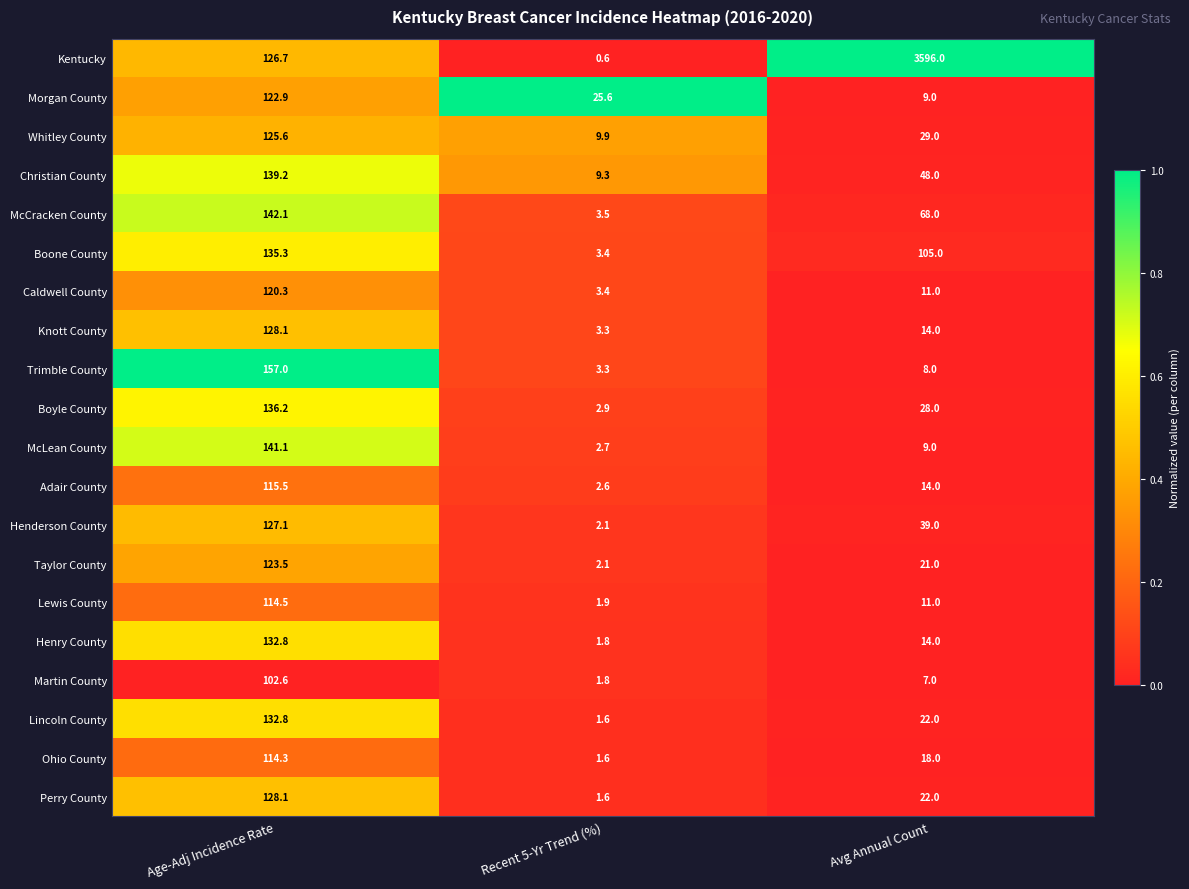

Which series has the widest spread of values?

Kentucky